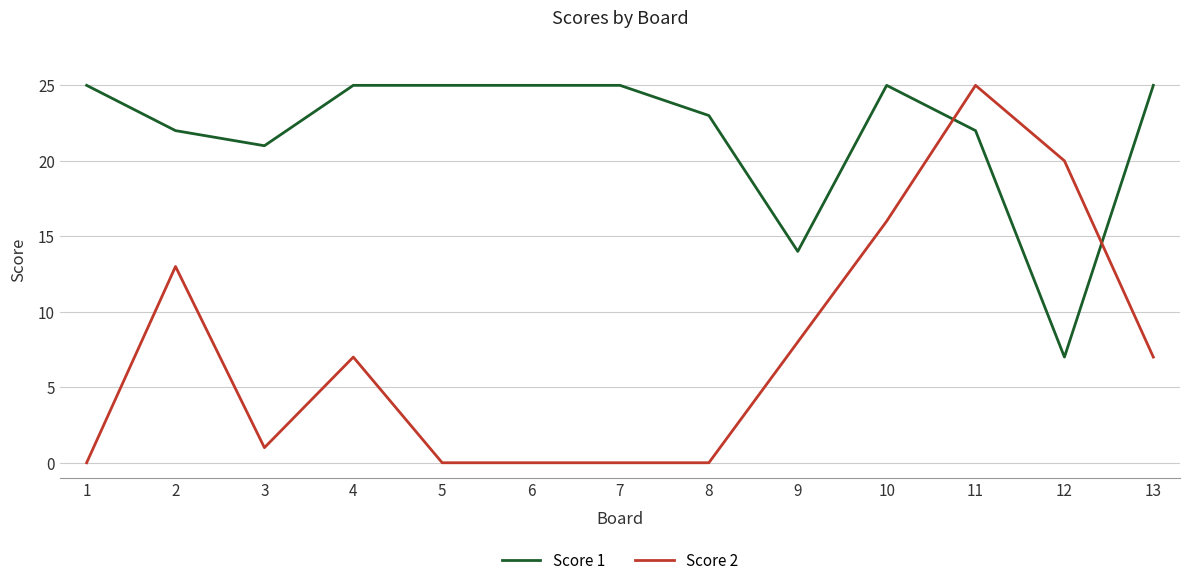

What is the sum of the Score 1 values at 11 and 10?

47